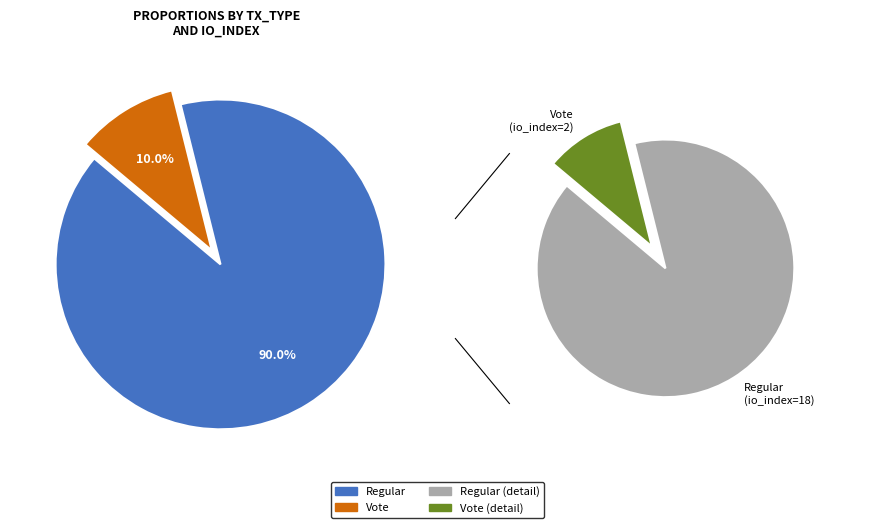

How many segments does this pie chart have?

2